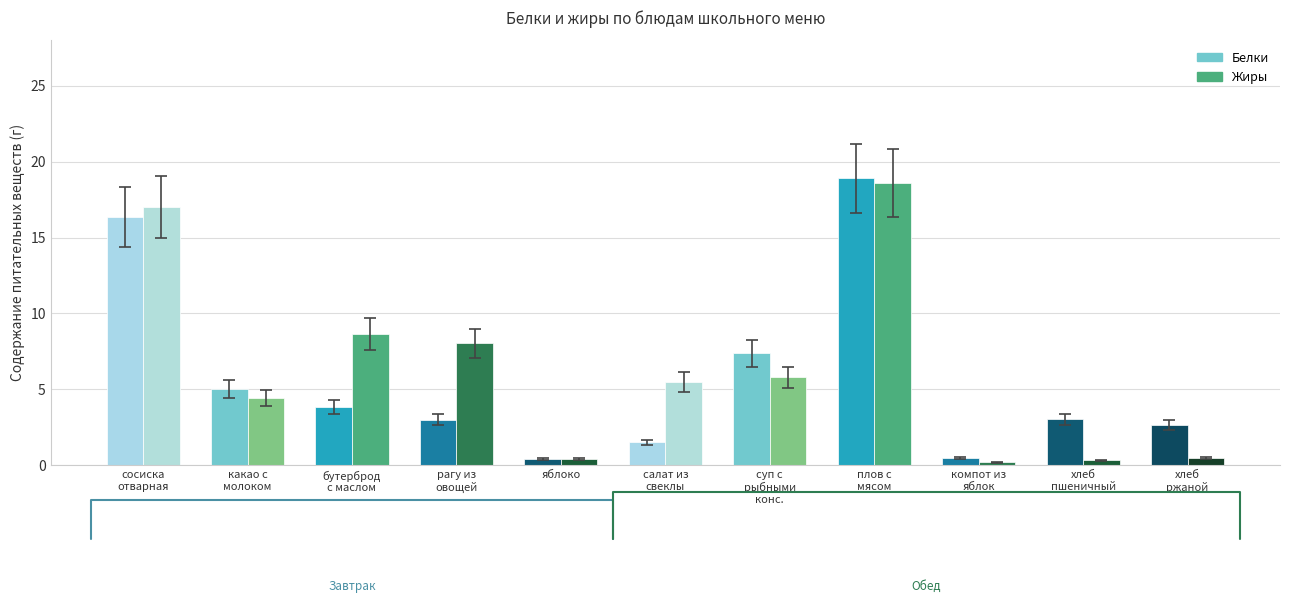

What is the difference between the highest and lowest values at хлеб
ржаной?

2.2